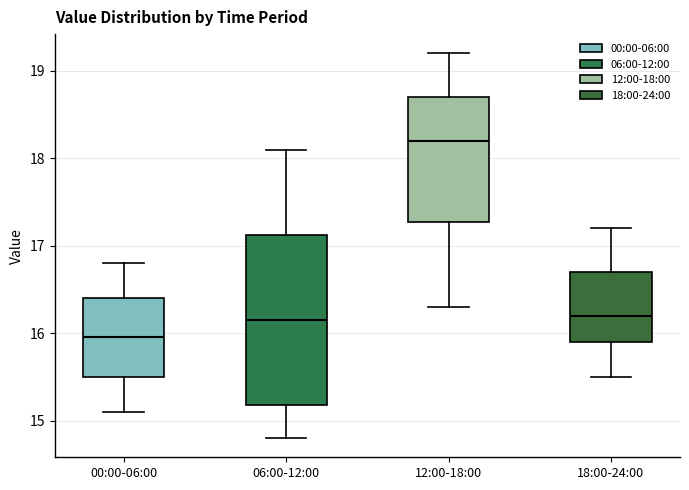

Reading left to right, read every box against the y-axis: the position of its median line, the range the box covers, and the ends of its whiskers. The values are not printed on the chart, so give them approximately, as read against the axis.

00:00-06:00: median 16.0, box 15.5 to 16.4, whiskers 15.1 to 16.8
06:00-12:00: median 16.2, box 15.2 to 17.1, whiskers 14.8 to 18.1
12:00-18:00: median 18.2, box 17.3 to 18.7, whiskers 16.3 to 19.2
18:00-24:00: median 16.2, box 15.9 to 16.7, whiskers 15.5 to 17.2